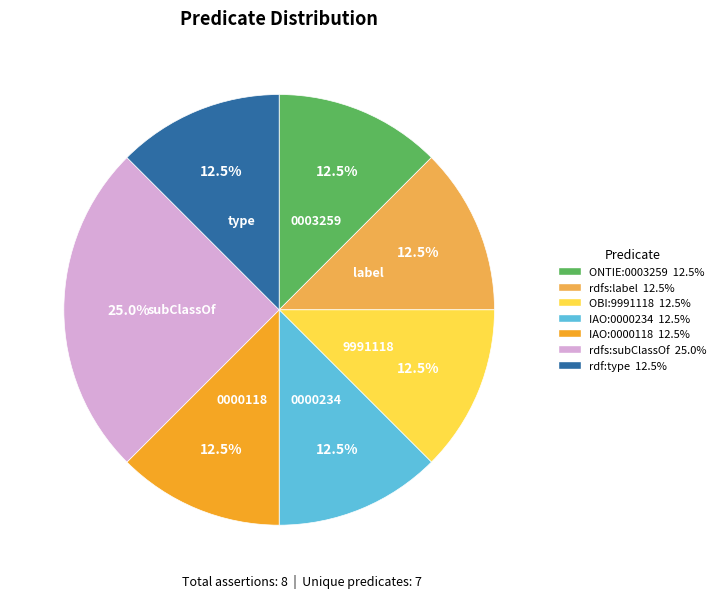

Does any single category account for the majority?

No